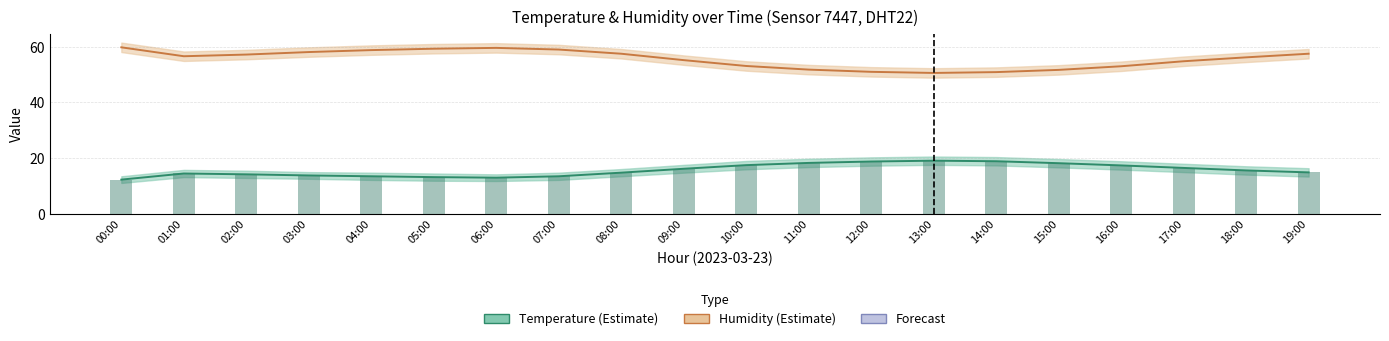

What value does the Temperature series have at 19:00?

14.9